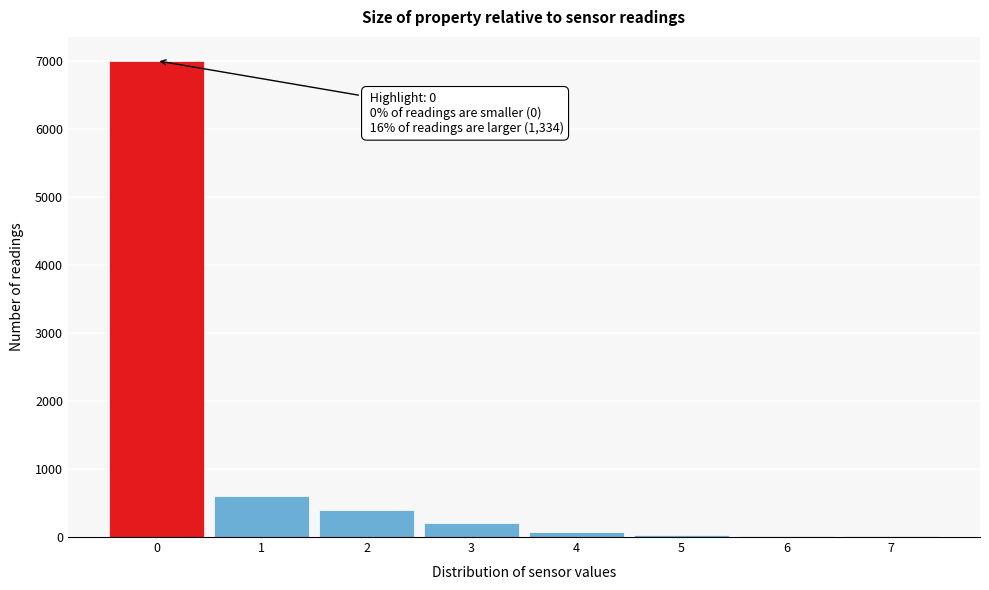

Over which range of the x-axis is the bar tallest?

-0.5 to 0.5